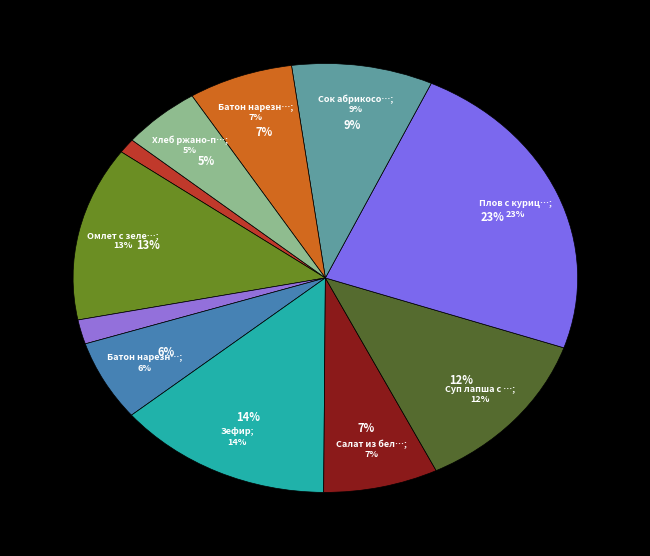

Which slice is the smallest?

Помидор в нарезке